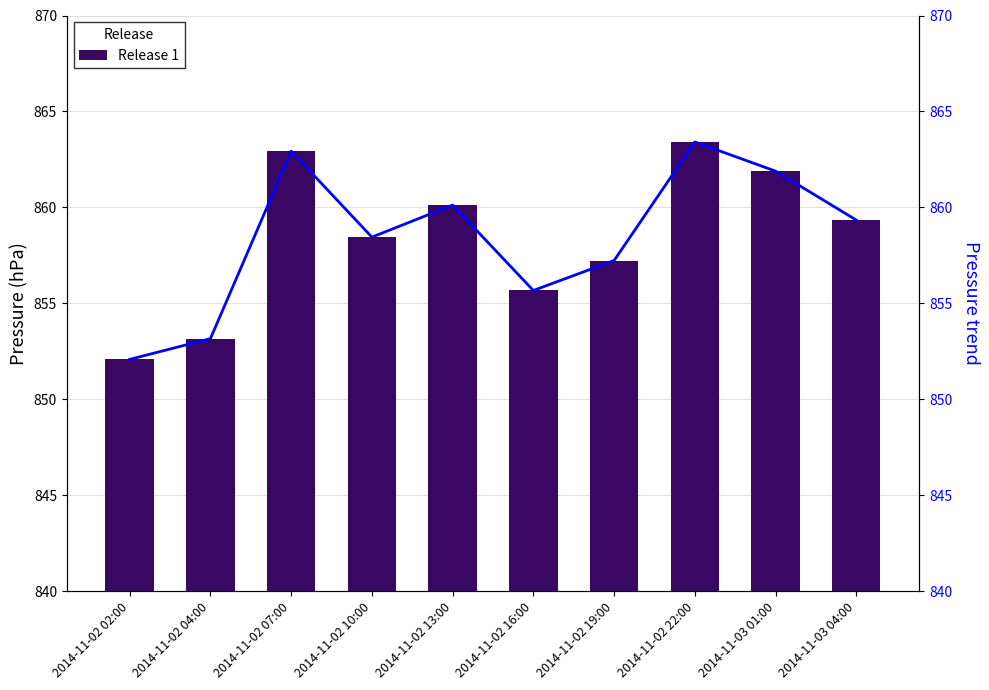

What is the minimum value for Pressure line?

852.1